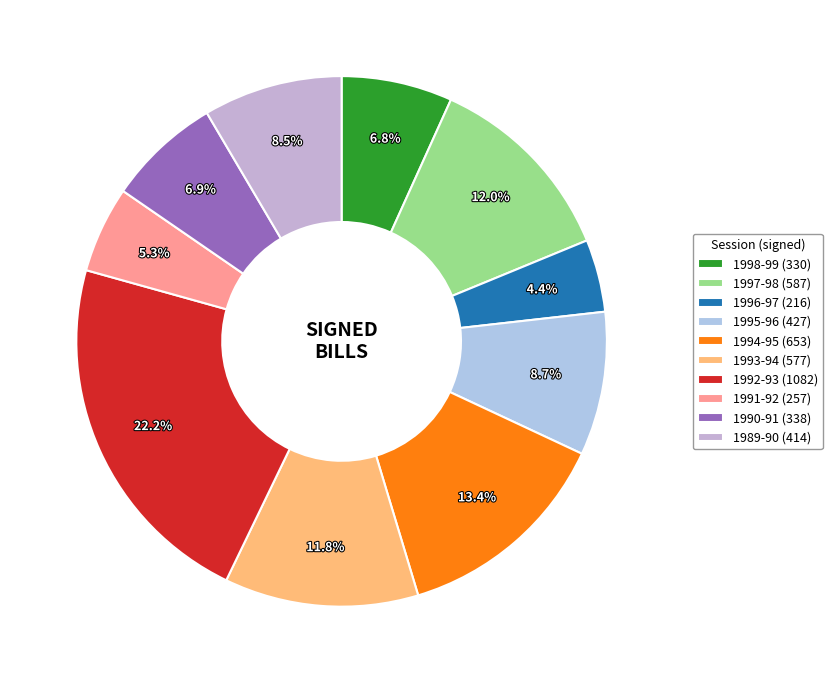

How many segments does this pie chart have?

10